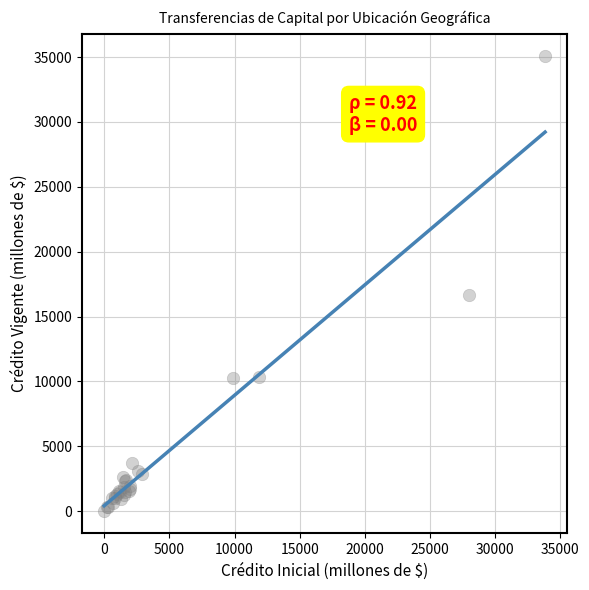

What Y value in the scatter plot is closest to 17541?

16630.5